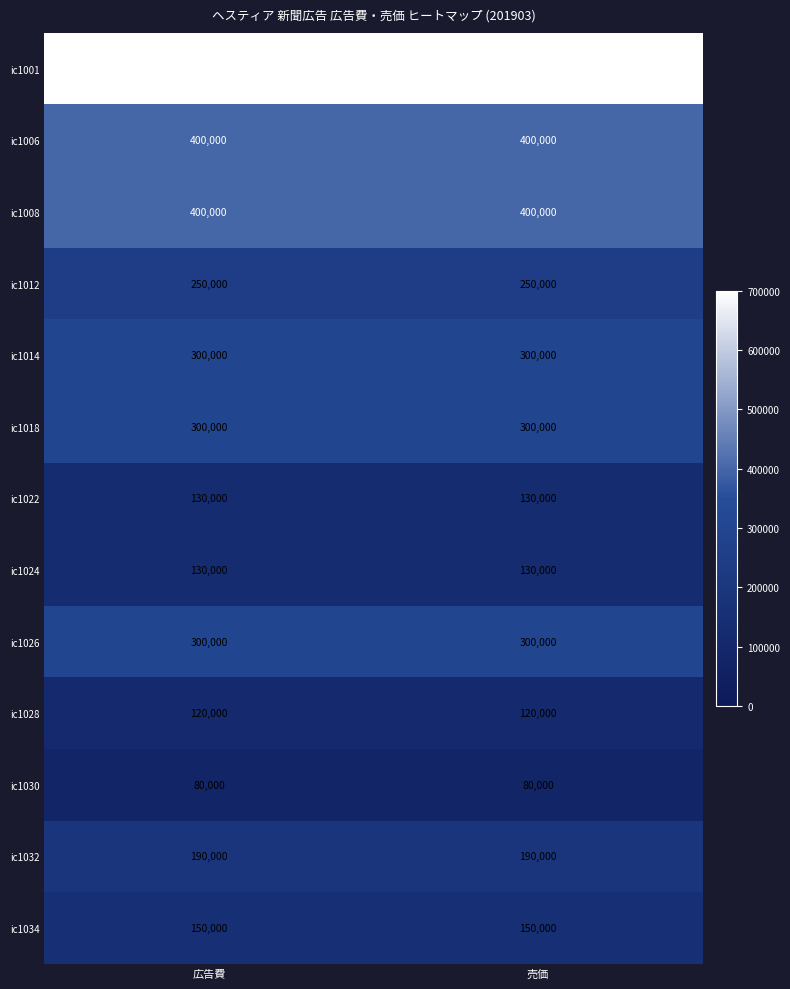

Reading right to left, list all the values displayed in this chart.

ic1001: 売価=700000	広告費=700000
ic1006: 売価=400000	広告費=400000
ic1008: 売価=400000	広告費=400000
ic1012: 売価=250000	広告費=250000
ic1014: 売価=300000	広告費=300000
ic1018: 売価=300000	広告費=300000
ic1022: 売価=130000	広告費=130000
ic1024: 売価=130000	広告費=130000
ic1026: 売価=300000	広告費=300000
ic1028: 売価=120000	広告費=120000
ic1030: 売価=80000	広告費=80000
ic1032: 売価=190000	広告費=190000
ic1034: 売価=150000	広告費=150000